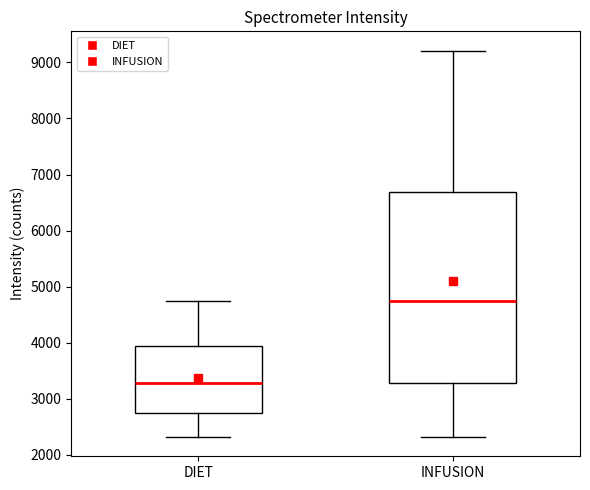

Where is the lower edge of the box for INFUSION on the y-axis? The values are not printed on the chart, so give them approximately, as read against the axis.

3300